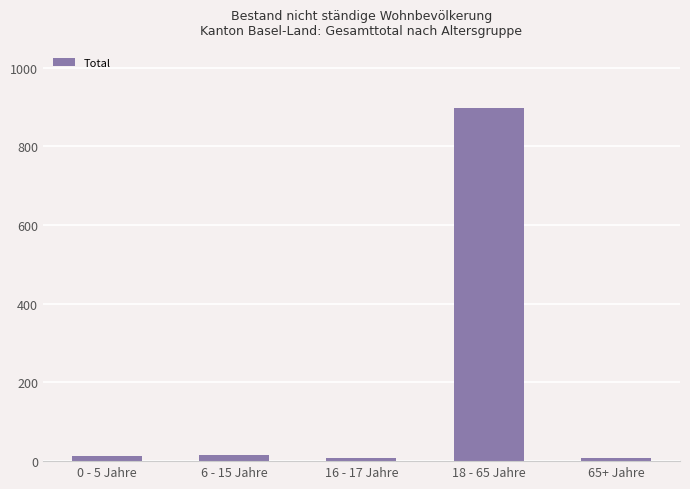

What is the difference between the maximum and minimum values?

889